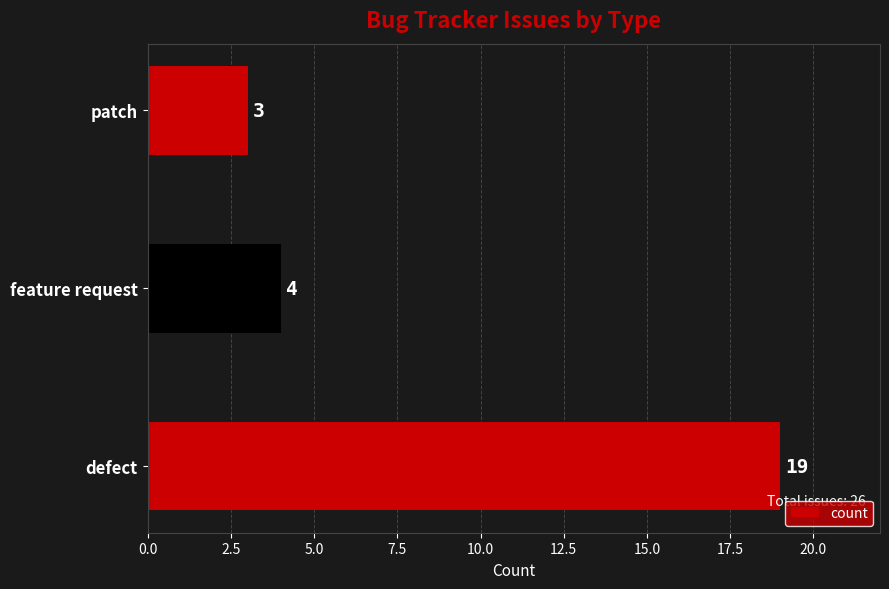

What is the greatest value displayed?

19